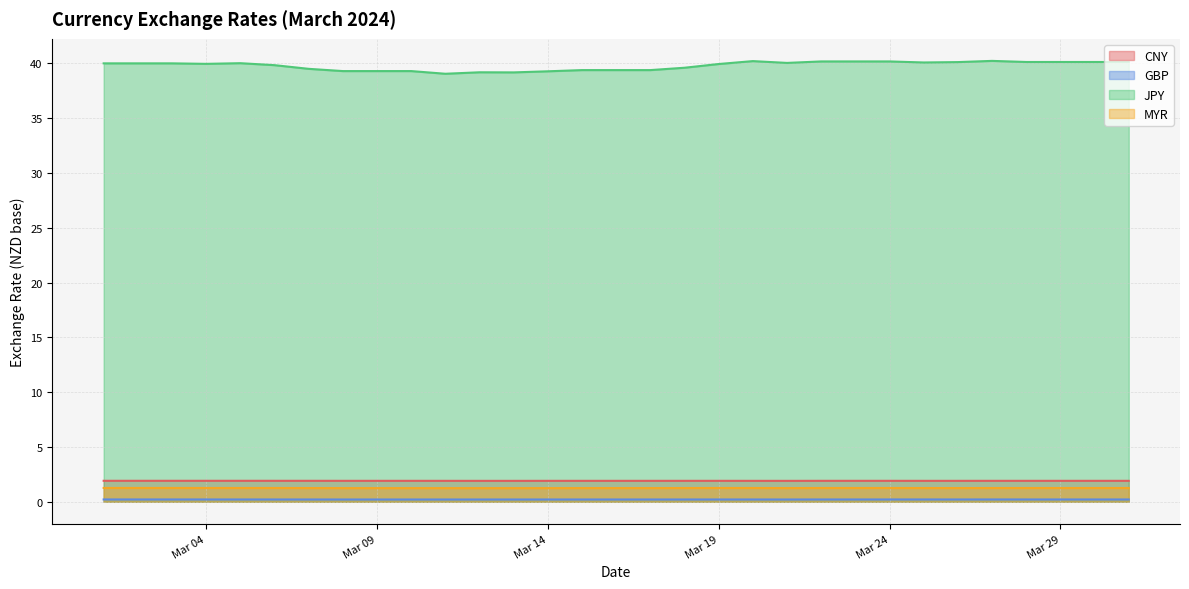

What are all the series names shown in the legend?

CNY, GBP, JPY, MYR